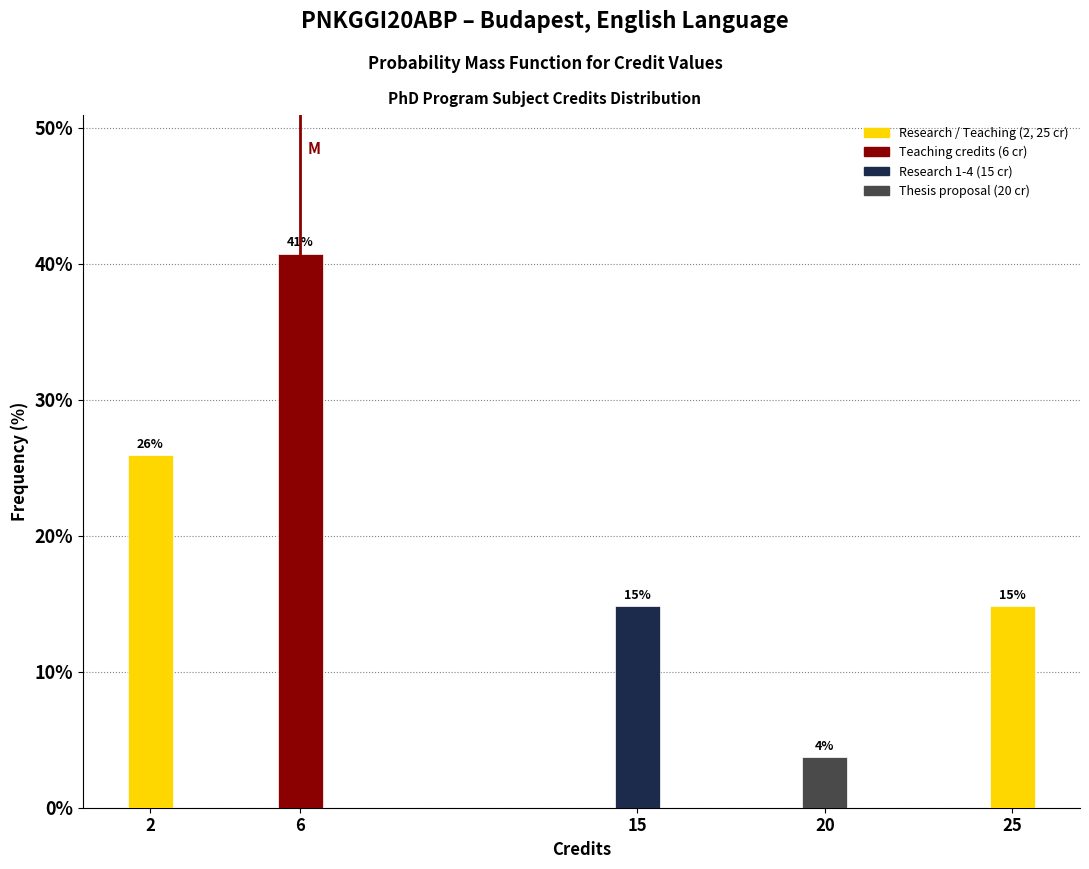

How many bars are there in total?

5